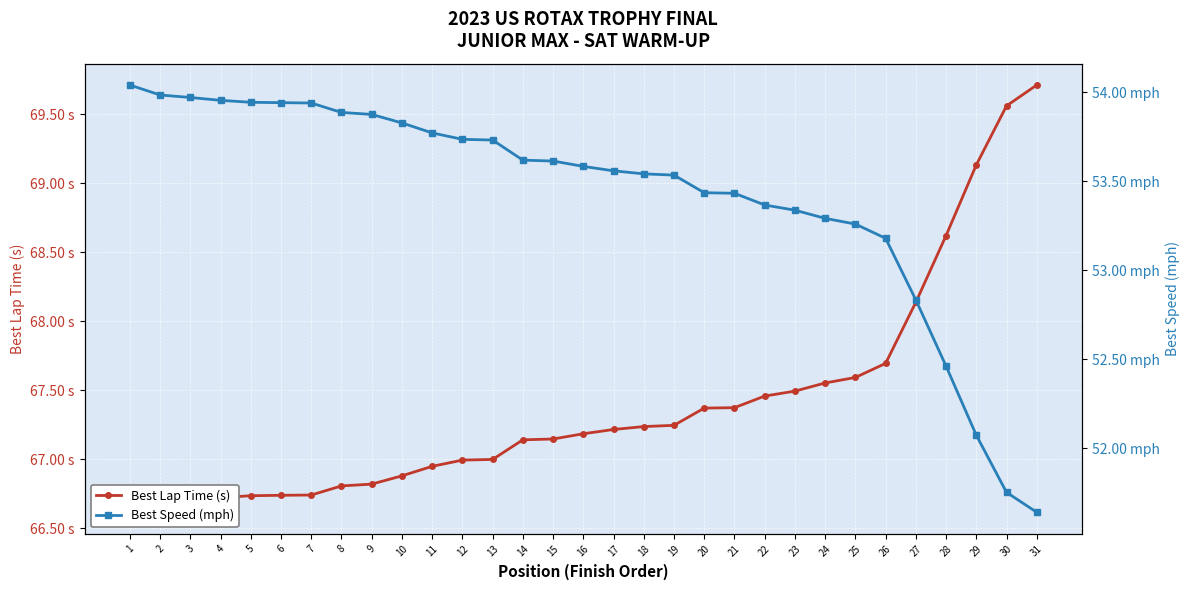

Is it true that Best Speed (mph) equals 78.5 at 6?

False